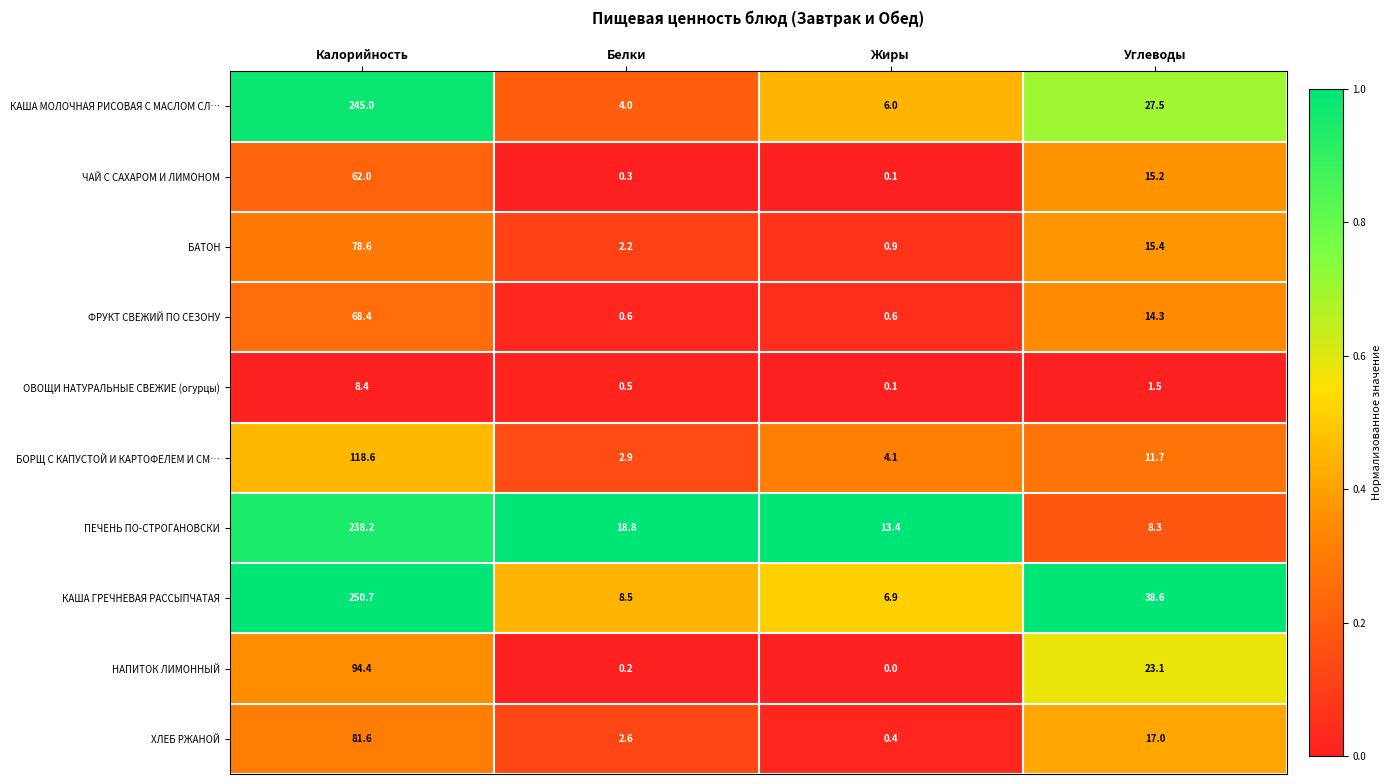

Which label corresponds to the smallest value in the chart?

Жиры